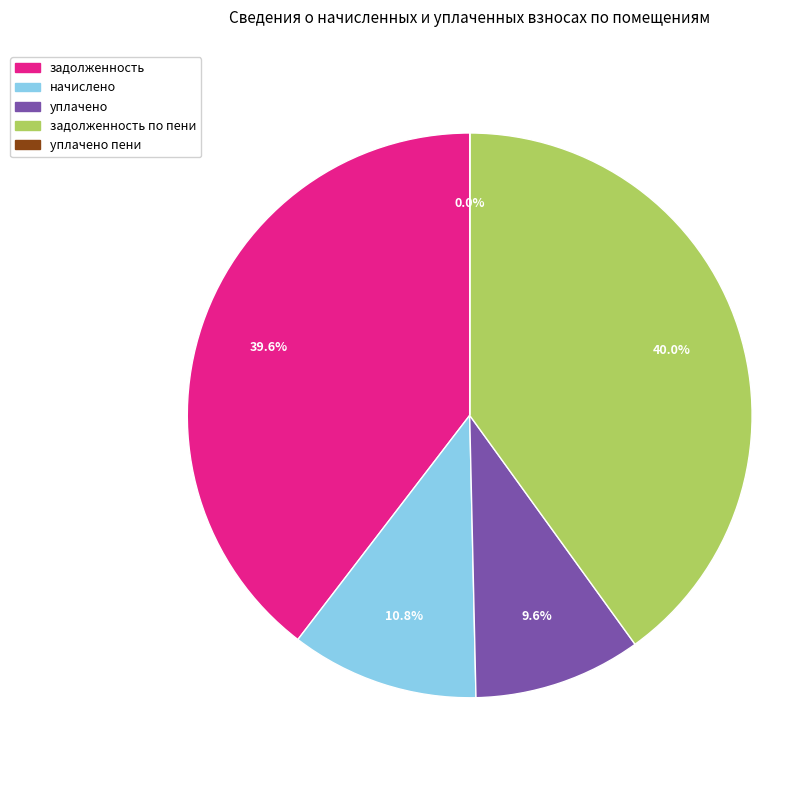

Is задолженность по пени the majority of the pie?

No